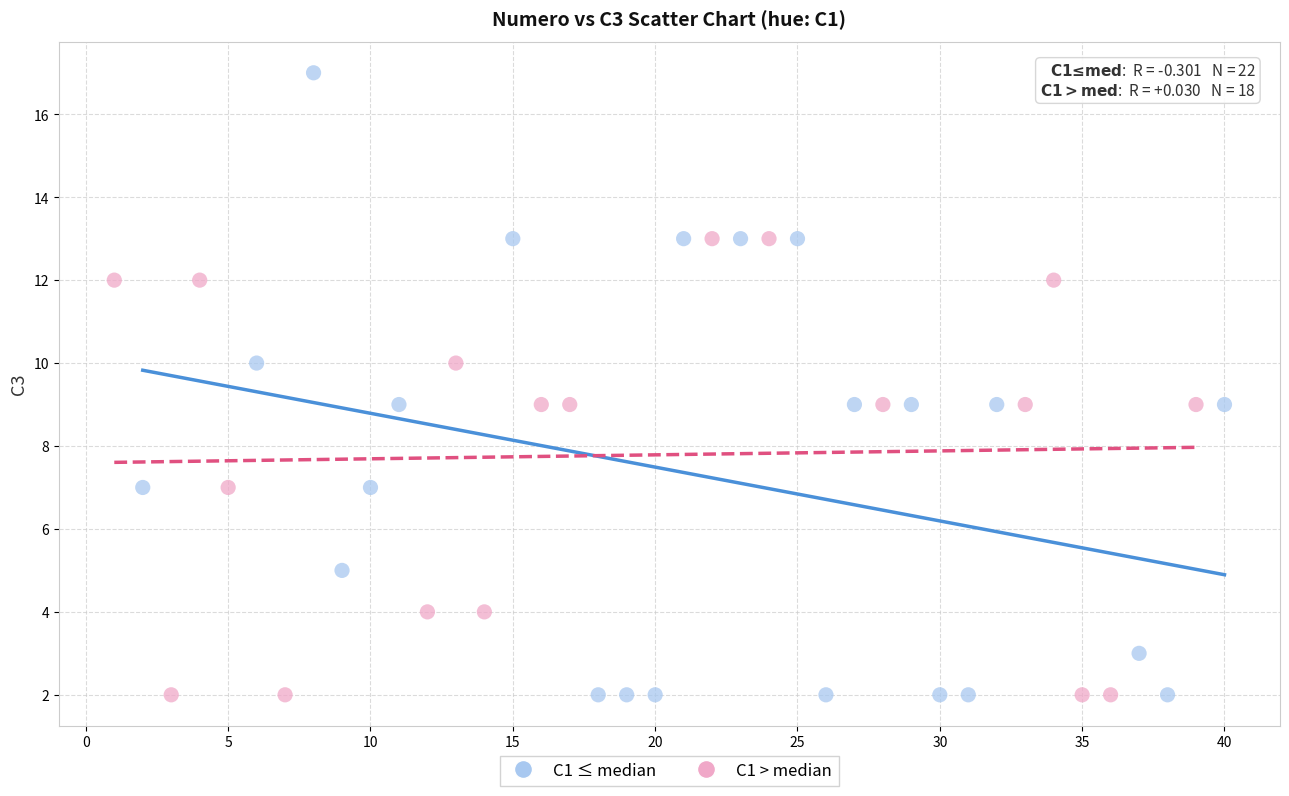

Which series has the widest spread of Y values?

C1 ≤ median